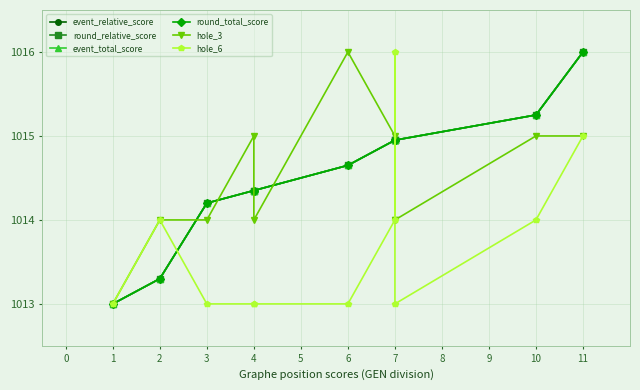

Reading left to right, transcribe all the data shown in this chart.

event_relative_score: 1013.0	1013.3	1014.2	1014.4	1014.4	1014.6	1015.0	1015.0	1015.0	1015.2	1016.0
round_relative_score: 1013.0	1013.3	1014.2	1014.4	1014.4	1014.6	1015.0	1015.0	1015.0	1015.2	1016.0
event_total_score: 1013.0	1013.3	1014.2	1014.4	1014.4	1014.6	1015.0	1015.0	1015.0	1015.2	1016.0
round_total_score: 1013.0	1013.3	1014.2	1014.4	1014.4	1014.6	1015.0	1015.0	1015.0	1015.2	1016.0
hole_3: 1013.0	1014.0	1014.0	1015.0	1014.0	1016.0	1015.0	1014.0	1014.0	1015.0	1015.0
hole_6: 1013.0	1014.0	1013.0	1013.0	1013.0	1013.0	1014.0	1016.0	1013.0	1014.0	1015.0